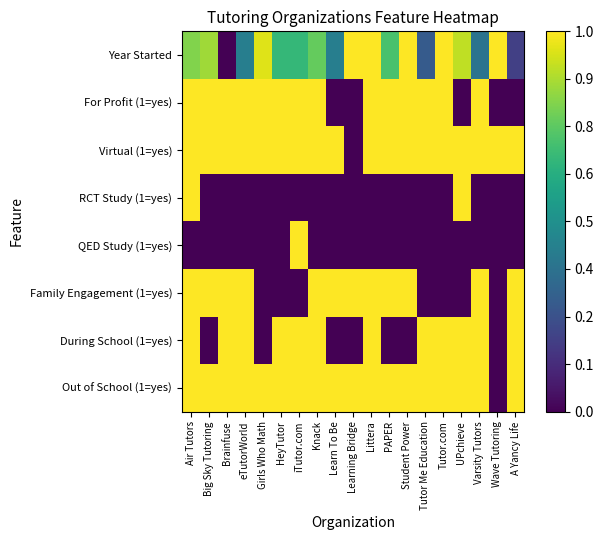

Reading left to right, list all the values displayed in this chart.

Year Started: Air Tutors=0.8	Big Sky Tutoring=0.9	Brainfuse=0.0	eTutorWorld=0.4	Girls Who Math=1.0	HeyTutor=0.7	iTutor.com=0.7	Knack=0.8	Learn To Be=0.4	Learning Bridge=1.0	Littera=1.0	PAPER=0.7	Student Power=1.0	Tutor Me Education=0.3	Tutor.com=1.0	UPchieve=0.9	Varsity Tutors=0.4	Wave Tutoring=1.0	A Yancy Life=0.2
For Profit (1=yes): Air Tutors=1.0	Big Sky Tutoring=1.0	Brainfuse=1.0	eTutorWorld=1.0	Girls Who Math=1.0	HeyTutor=1.0	iTutor.com=1.0	Knack=1.0	Learn To Be=0.0	Learning Bridge=0.0	Littera=1.0	PAPER=1.0	Student Power=1.0	Tutor Me Education=1.0	Tutor.com=1.0	UPchieve=0.0	Varsity Tutors=1.0	Wave Tutoring=0.0	A Yancy Life=0.0
Virtual (1=yes): Air Tutors=1.0	Big Sky Tutoring=1.0	Brainfuse=1.0	eTutorWorld=1.0	Girls Who Math=1.0	HeyTutor=1.0	iTutor.com=1.0	Knack=1.0	Learn To Be=1.0	Learning Bridge=0.0	Littera=1.0	PAPER=1.0	Student Power=1.0	Tutor Me Education=1.0	Tutor.com=1.0	UPchieve=1.0	Varsity Tutors=1.0	Wave Tutoring=1.0	A Yancy Life=1.0
RCT Study (1=yes): Air Tutors=1.0	Big Sky Tutoring=0.0	Brainfuse=0.0	eTutorWorld=0.0	Girls Who Math=0.0	HeyTutor=0.0	iTutor.com=0.0	Knack=0.0	Learn To Be=0.0	Learning Bridge=0.0	Littera=0.0	PAPER=0.0	Student Power=0.0	Tutor Me Education=0.0	Tutor.com=0.0	UPchieve=1.0	Varsity Tutors=0.0	Wave Tutoring=0.0	A Yancy Life=0.0
QED Study (1=yes): Air Tutors=0.0	Big Sky Tutoring=0.0	Brainfuse=0.0	eTutorWorld=0.0	Girls Who Math=0.0	HeyTutor=0.0	iTutor.com=1.0	Knack=0.0	Learn To Be=0.0	Learning Bridge=0.0	Littera=0.0	PAPER=0.0	Student Power=0.0	Tutor Me Education=0.0	Tutor.com=0.0	UPchieve=0.0	Varsity Tutors=0.0	Wave Tutoring=0.0	A Yancy Life=0.0
Family Engagement (1=yes): Air Tutors=1.0	Big Sky Tutoring=1.0	Brainfuse=1.0	eTutorWorld=1.0	Girls Who Math=0.0	HeyTutor=0.0	iTutor.com=0.0	Knack=1.0	Learn To Be=1.0	Learning Bridge=1.0	Littera=1.0	PAPER=1.0	Student Power=1.0	Tutor Me Education=0.0	Tutor.com=0.0	UPchieve=0.0	Varsity Tutors=1.0	Wave Tutoring=0.0	A Yancy Life=1.0
During School (1=yes): Air Tutors=1.0	Big Sky Tutoring=0.0	Brainfuse=1.0	eTutorWorld=1.0	Girls Who Math=0.0	HeyTutor=1.0	iTutor.com=1.0	Knack=1.0	Learn To Be=0.0	Learning Bridge=0.0	Littera=1.0	PAPER=0.0	Student Power=0.0	Tutor Me Education=1.0	Tutor.com=1.0	UPchieve=1.0	Varsity Tutors=1.0	Wave Tutoring=0.0	A Yancy Life=1.0
Out of School (1=yes): Air Tutors=1.0	Big Sky Tutoring=1.0	Brainfuse=1.0	eTutorWorld=1.0	Girls Who Math=1.0	HeyTutor=1.0	iTutor.com=1.0	Knack=1.0	Learn To Be=1.0	Learning Bridge=1.0	Littera=1.0	PAPER=1.0	Student Power=1.0	Tutor Me Education=1.0	Tutor.com=1.0	UPchieve=1.0	Varsity Tutors=1.0	Wave Tutoring=0.0	A Yancy Life=1.0